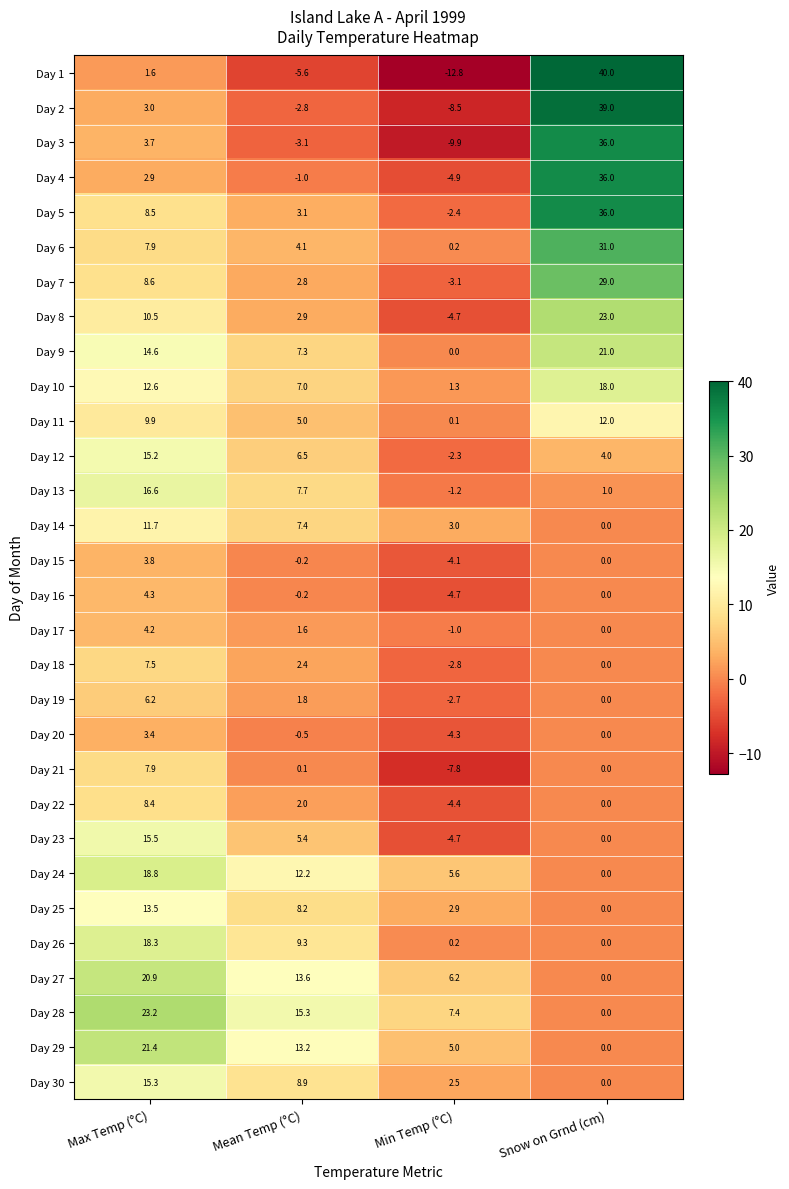

Is it true that Day 24 equals 5.6 at Min Temp (°C)?

True